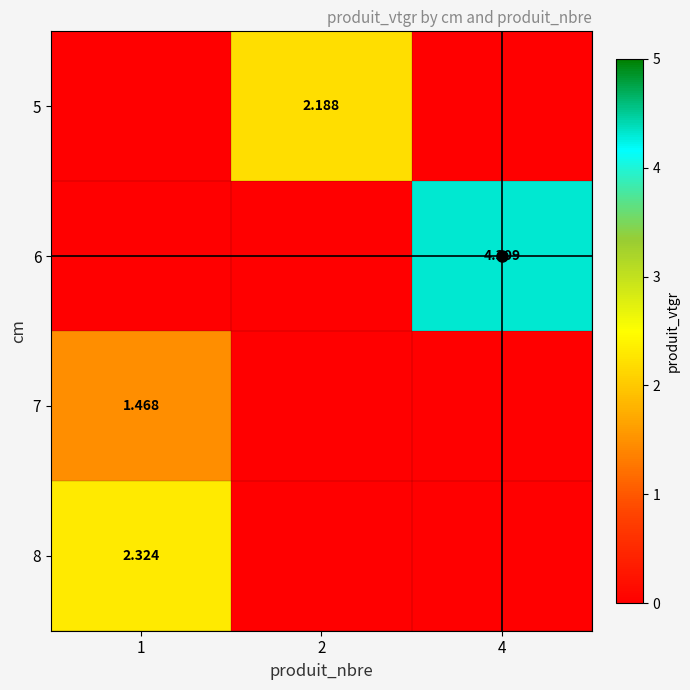

Which series changed the most between 2 and 4?

6